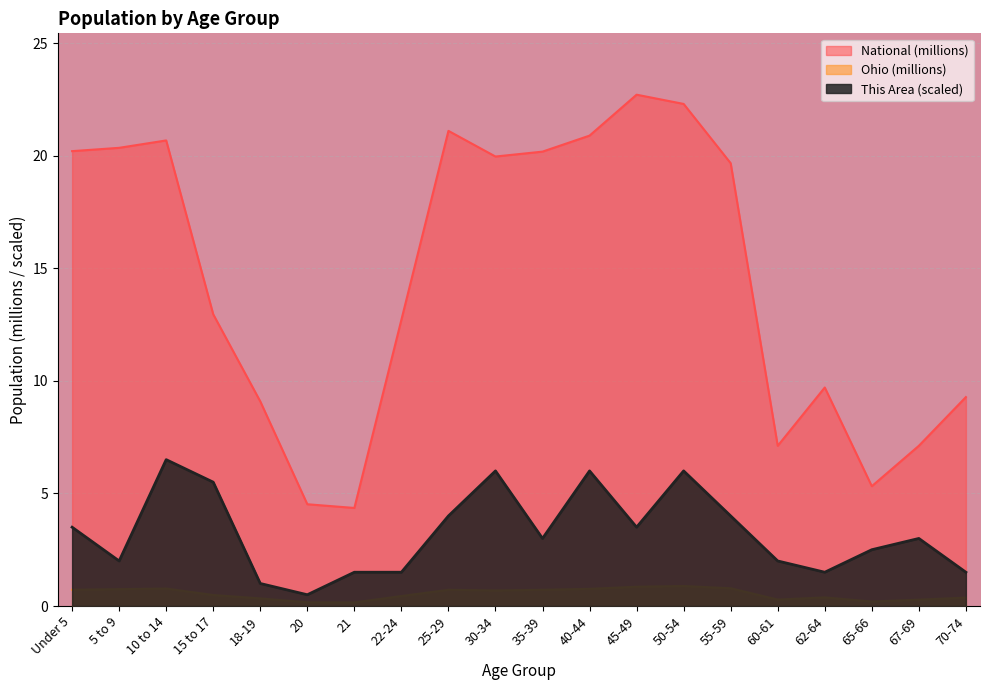

At which category does the chart reach its minimum across all series?

21